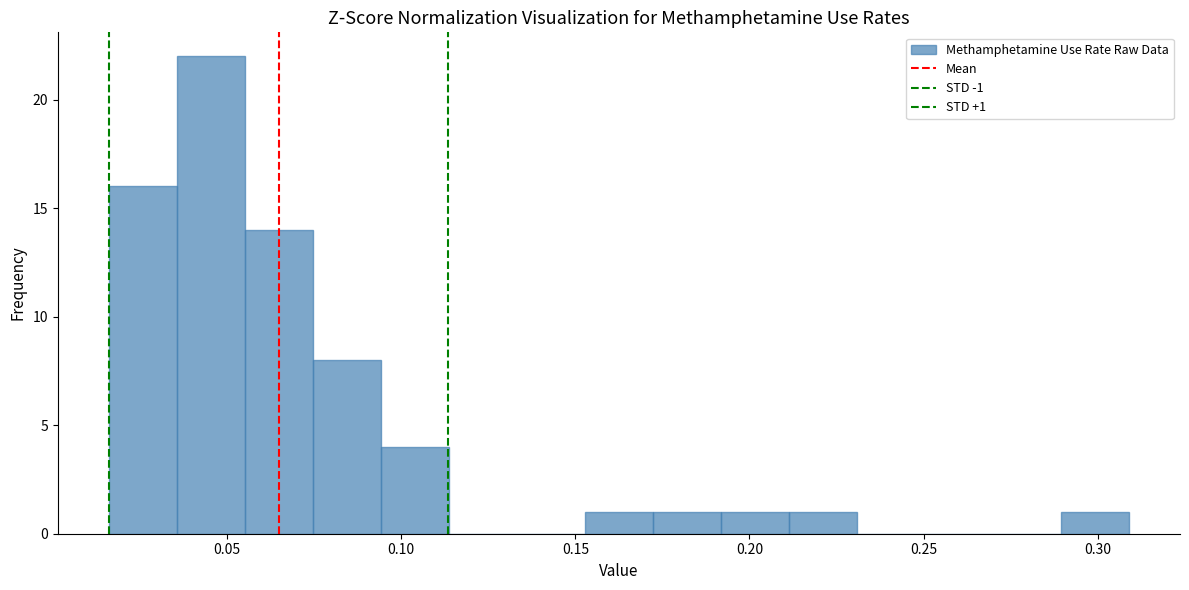

Around what value on the x-axis is the tallest bar? Give the approximate position of its centre, as read against the axis.

0.045